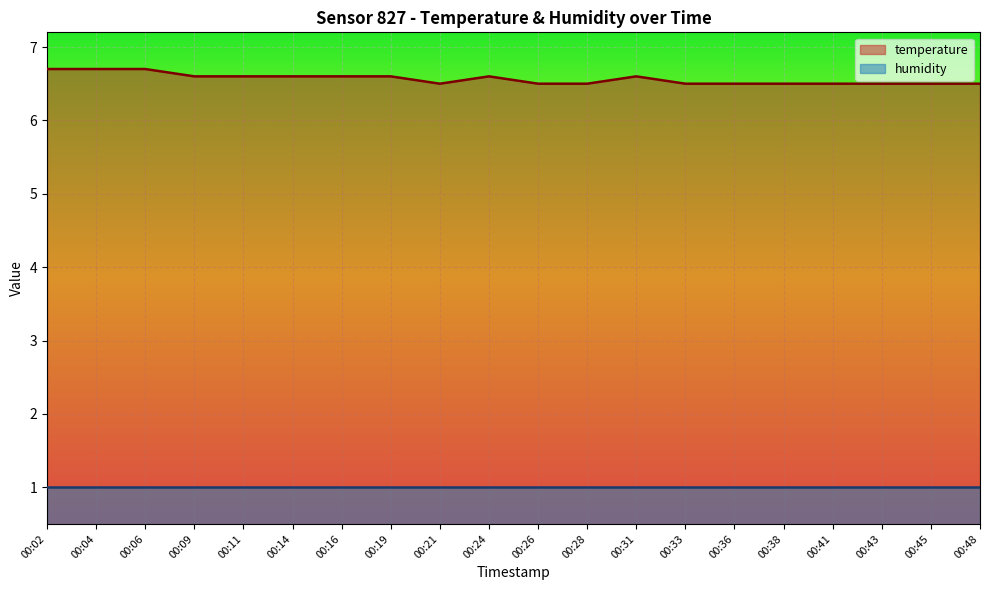

Which category has the lowest value across all series?

00:21